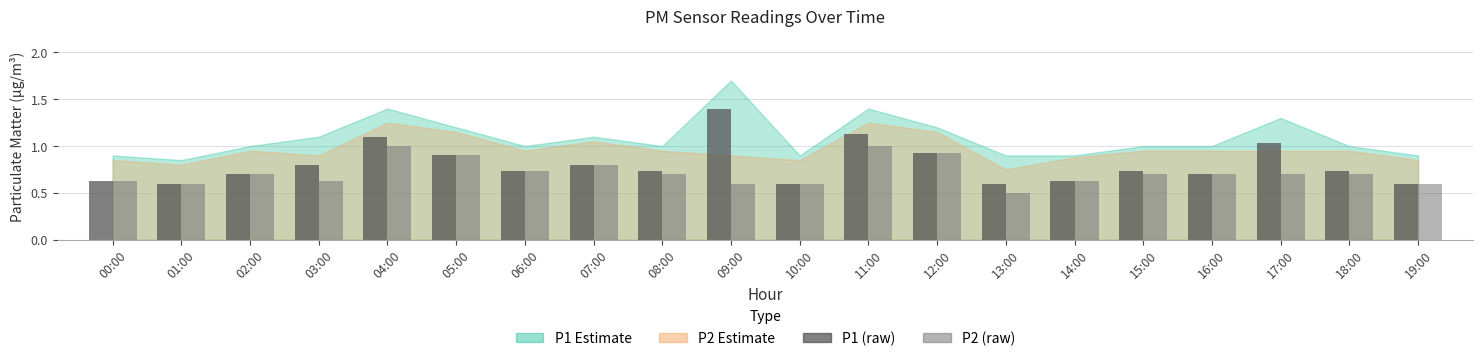

What is the smallest value displayed?

0.5